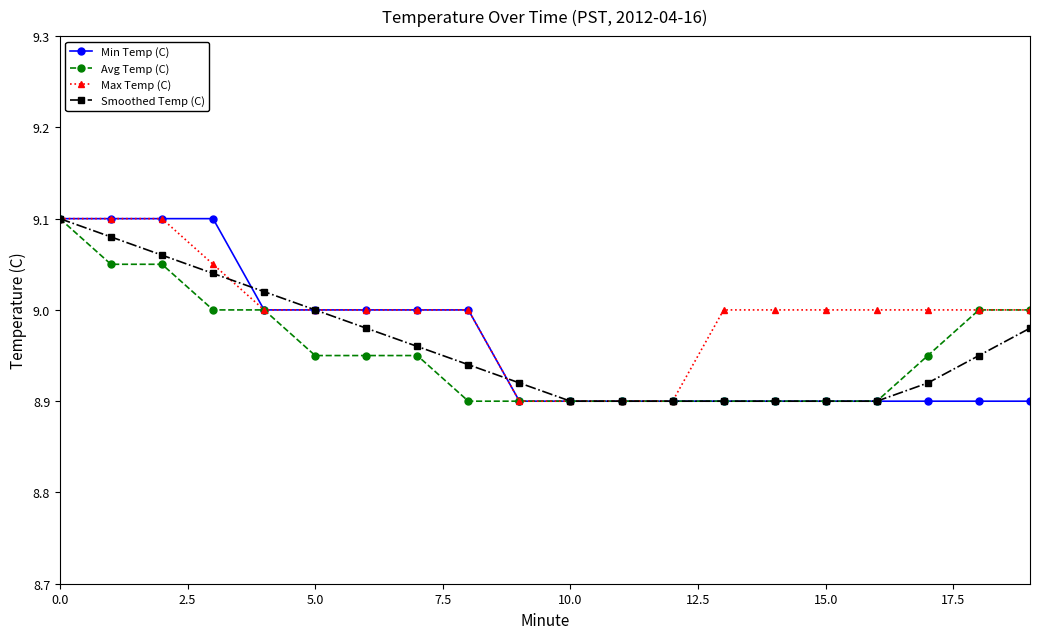

Which series has the largest total across all categories?

Max Temp (C)